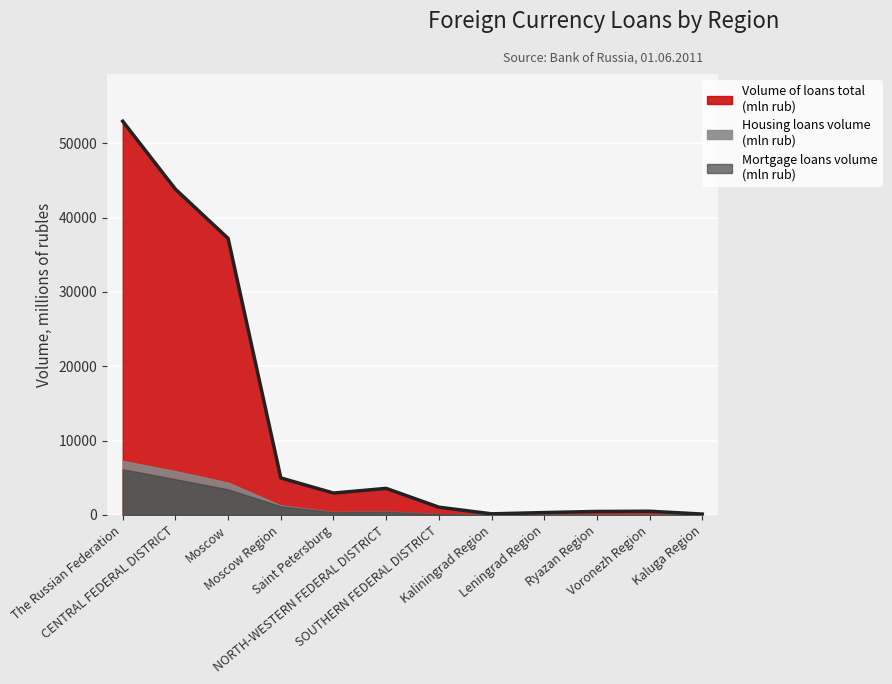

What position from the left is Saint Petersburg?

5